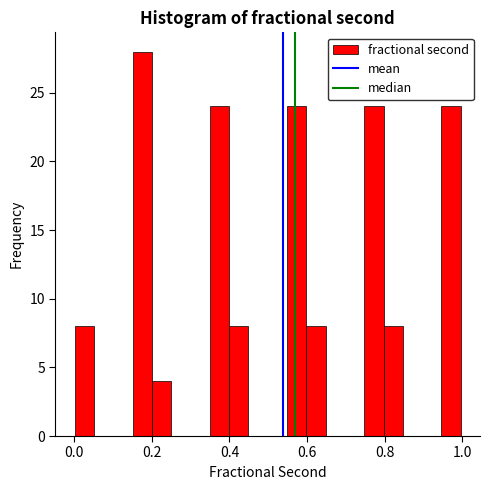

Around what value on the x-axis is the tallest bar? Give the approximate position of its centre, as read against the axis.

0.18